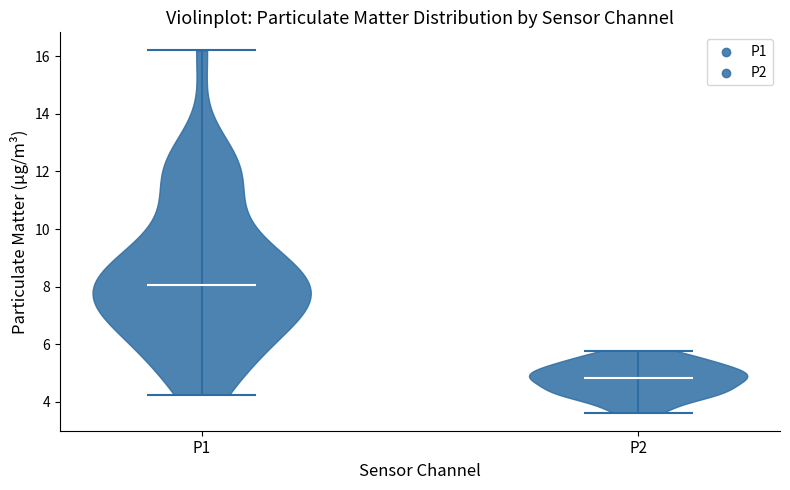

Which violin has the lowest median line?

P2